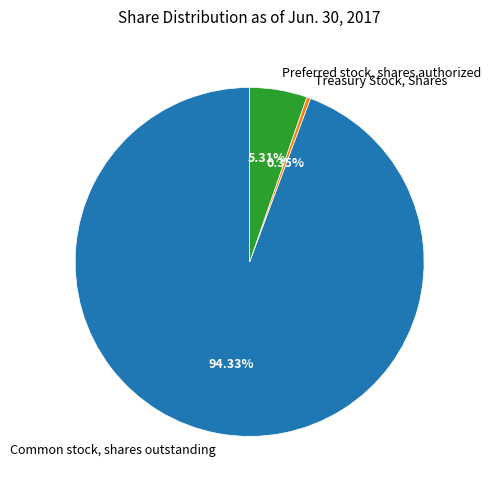

Combined, do Treasury Stock, Shares and Preferred stock, shares authorized account for over 50%?

No